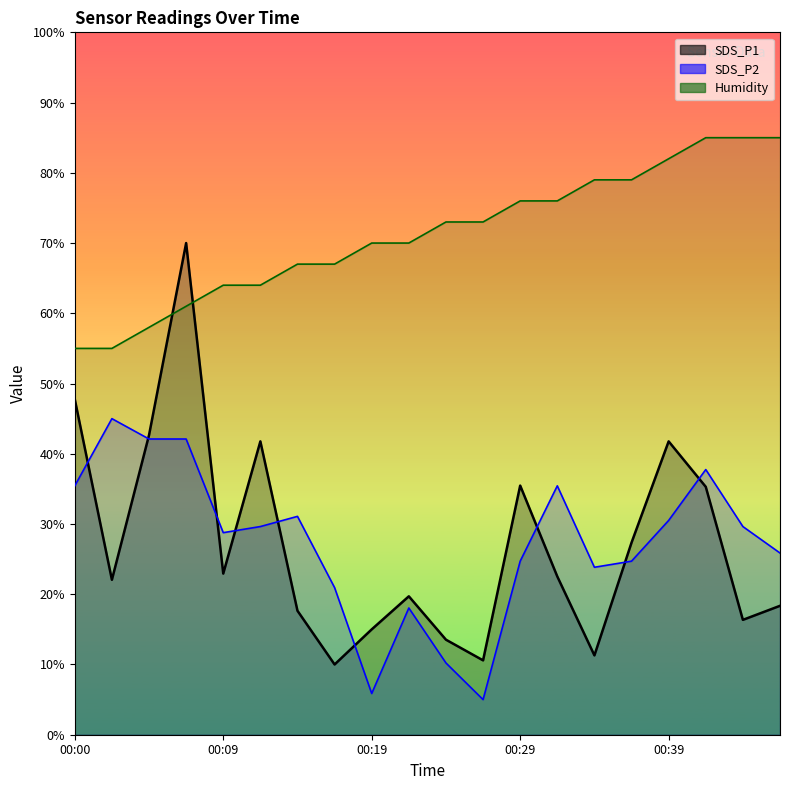

What is the minimum value shown in the chart?

5.0